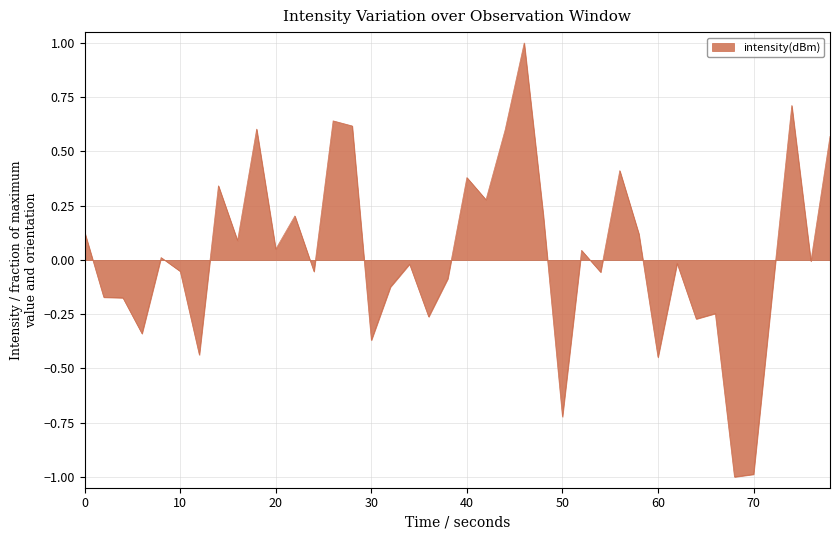

What is the difference between the maximum and minimum values?

2.0